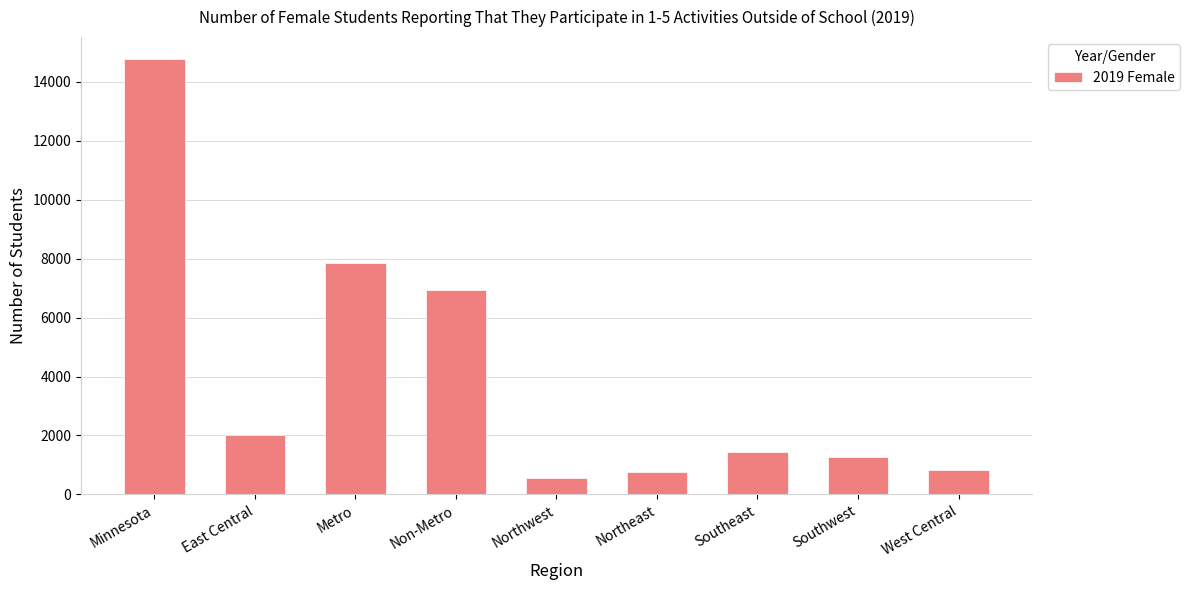

What position from the left is West Central?

9